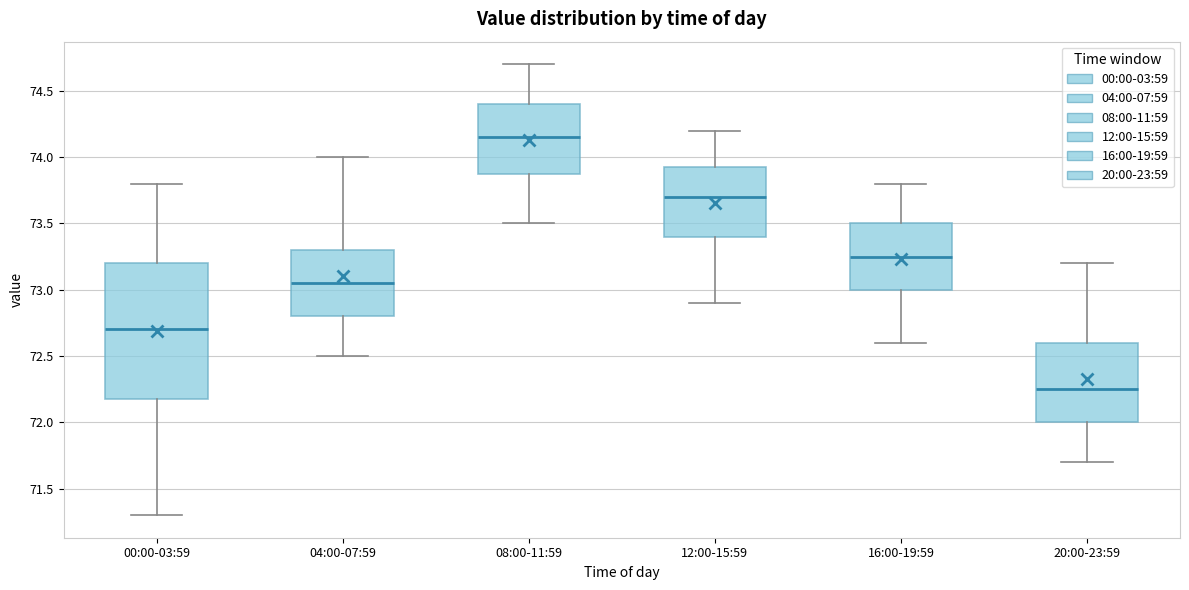

Which box has the lowest median line?

20:00-23:59